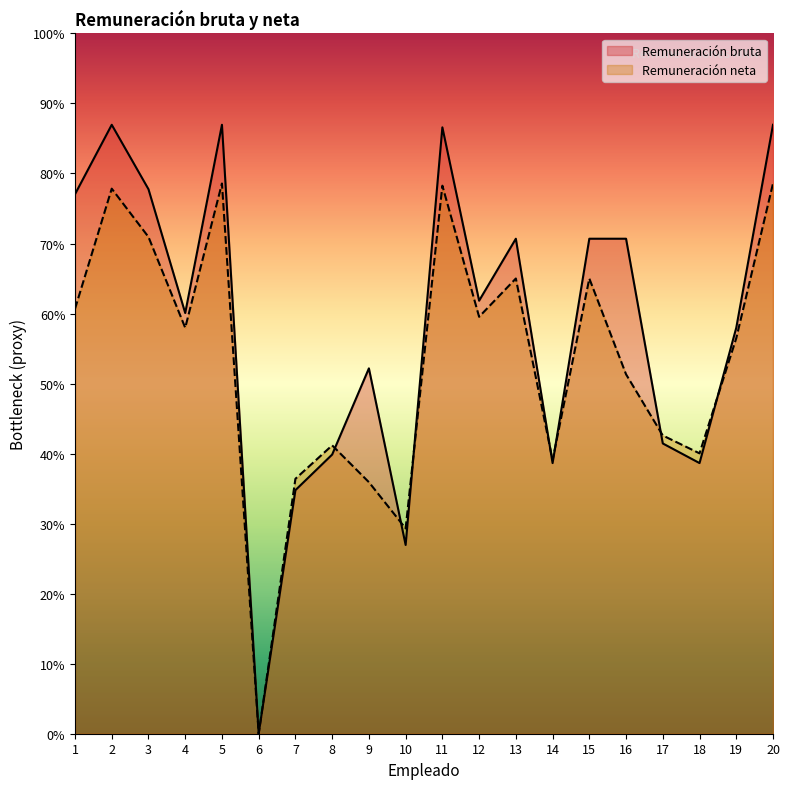

Between which two adjacent categories do Remuneración neta and Remuneración bruta first intersect?

8 and 9